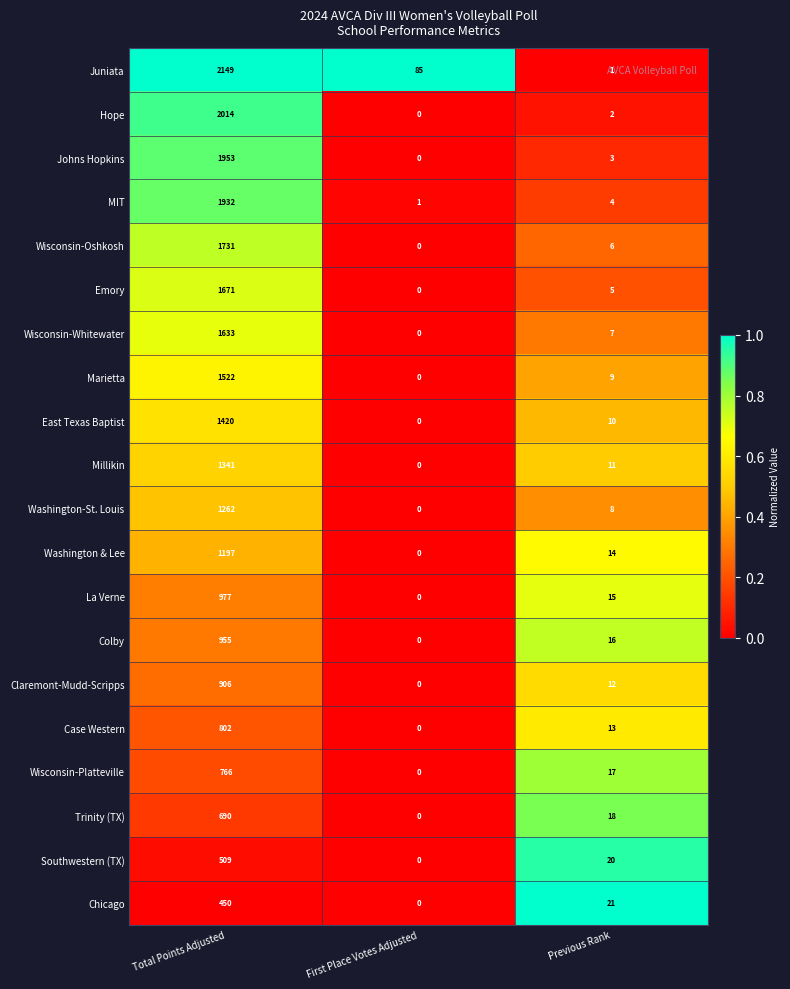

At which category is the sum across all series the highest?

Total Points Adjusted